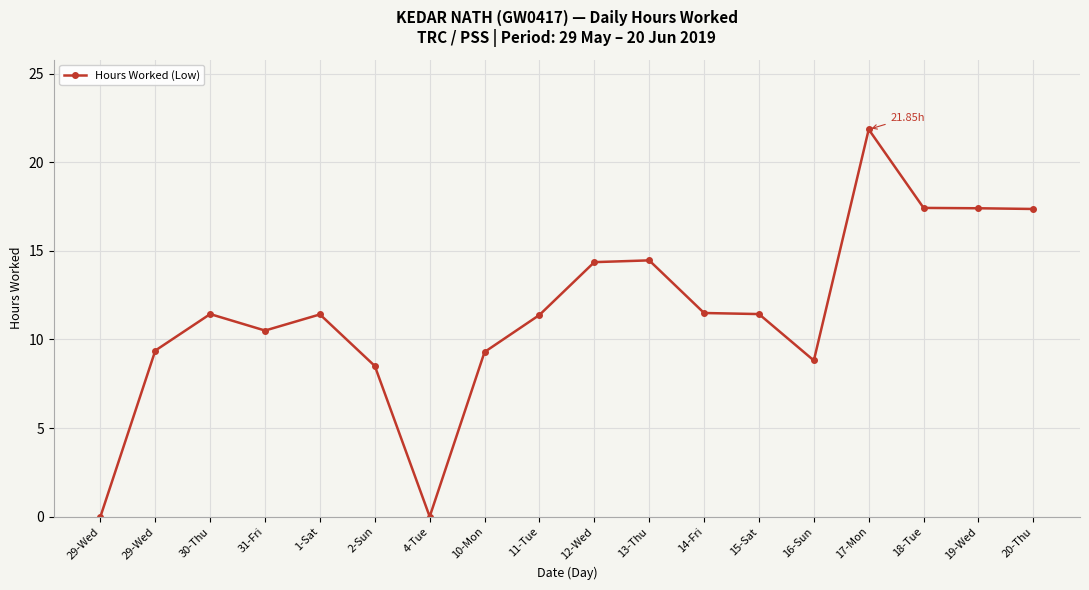

True or false: there are more than 0 points higher than both neighbors.

True